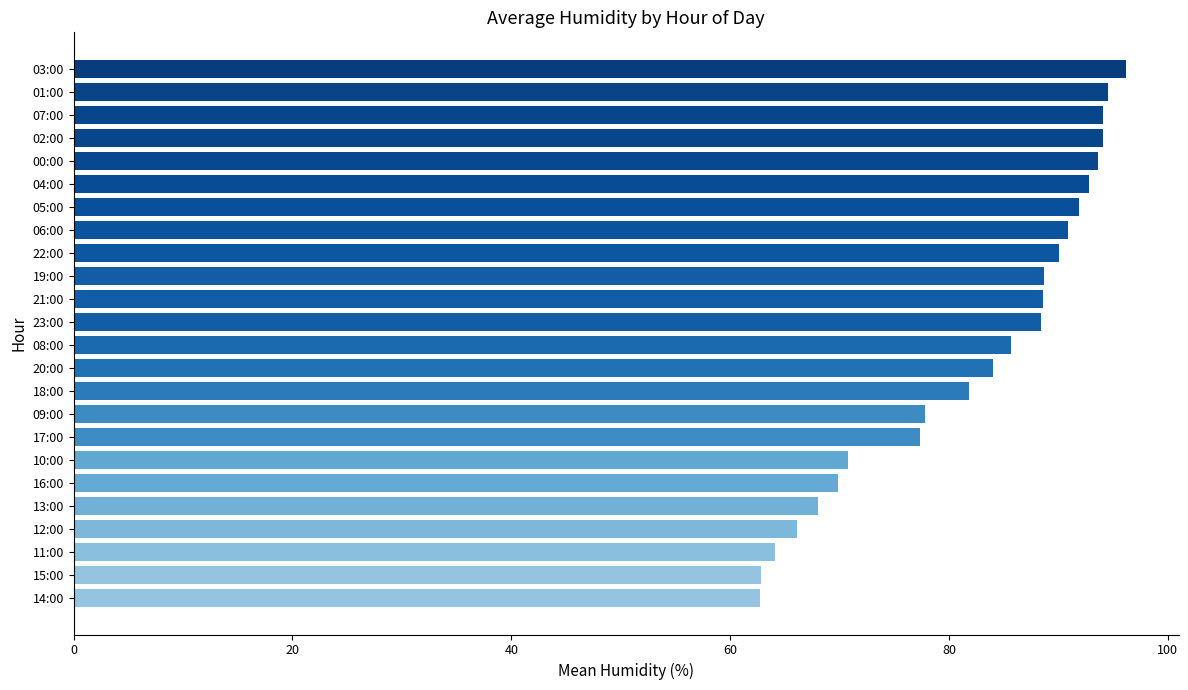

What is the greatest value displayed?

96.2